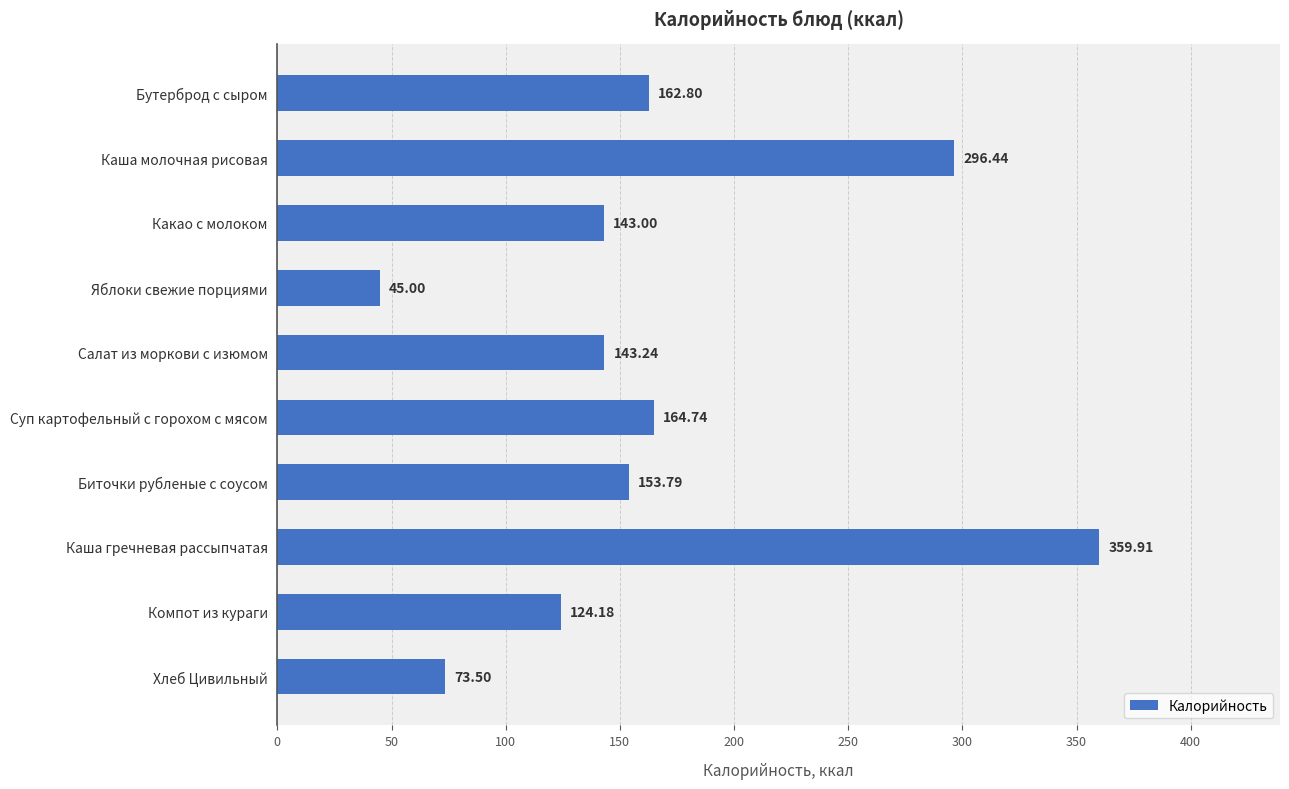

What is the label of the 8th bar from the top?

Каша гречневая рассыпчатая